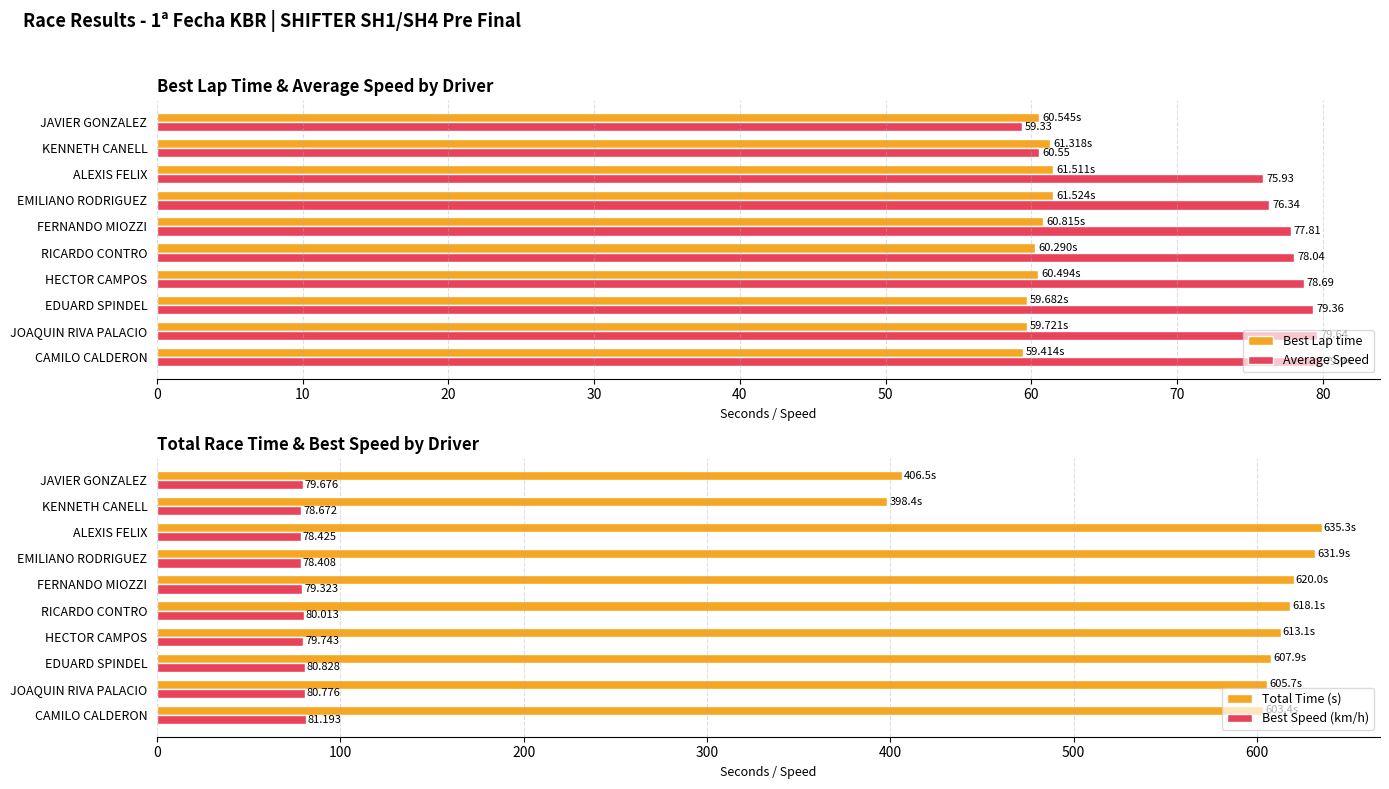

How many bars are there in total?

40